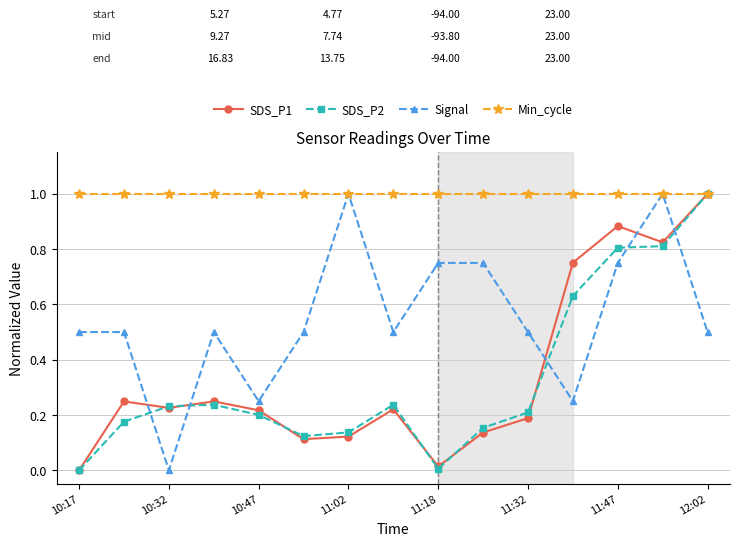

Which series has the largest total across all categories?

Min_cycle